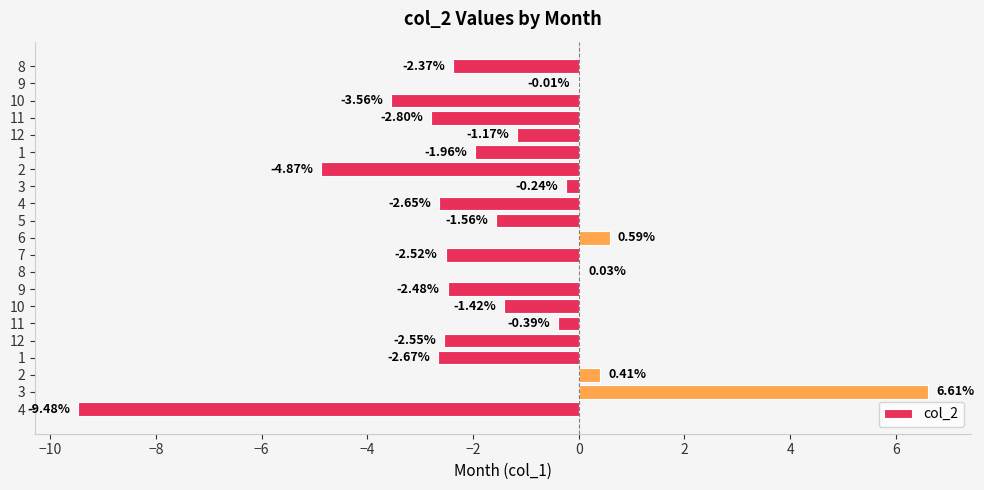

How many series are shown in this chart?

1